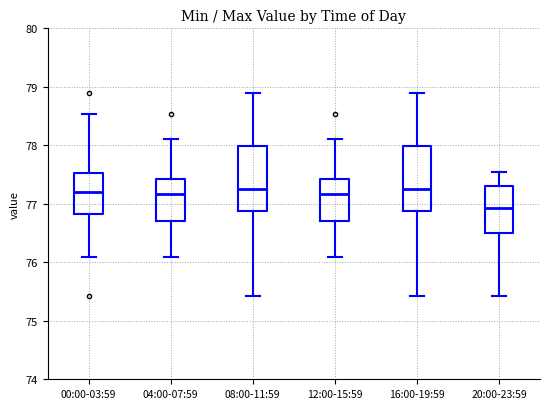

Reading left to right, transcribe this box plot: for each box, give where its median line is, the range the box spans, and where its two whiskers end, as read against the y-axis. The values are not printed on the chart, so give them approximately, as read against the axis.

00:00-03:59: median 77.2, box 76.8 to 77.5, whiskers 76.1 to 78.5
04:00-07:59: median 77.2, box 76.7 to 77.4, whiskers 76.1 to 78.1
08:00-11:59: median 77.3, box 76.9 to 78.0, whiskers 75.4 to 78.9
12:00-15:59: median 77.2, box 76.7 to 77.4, whiskers 76.1 to 78.1
16:00-19:59: median 77.3, box 76.9 to 78.0, whiskers 75.4 to 78.9
20:00-23:59: median 76.9, box 76.5 to 77.3, whiskers 75.4 to 77.6